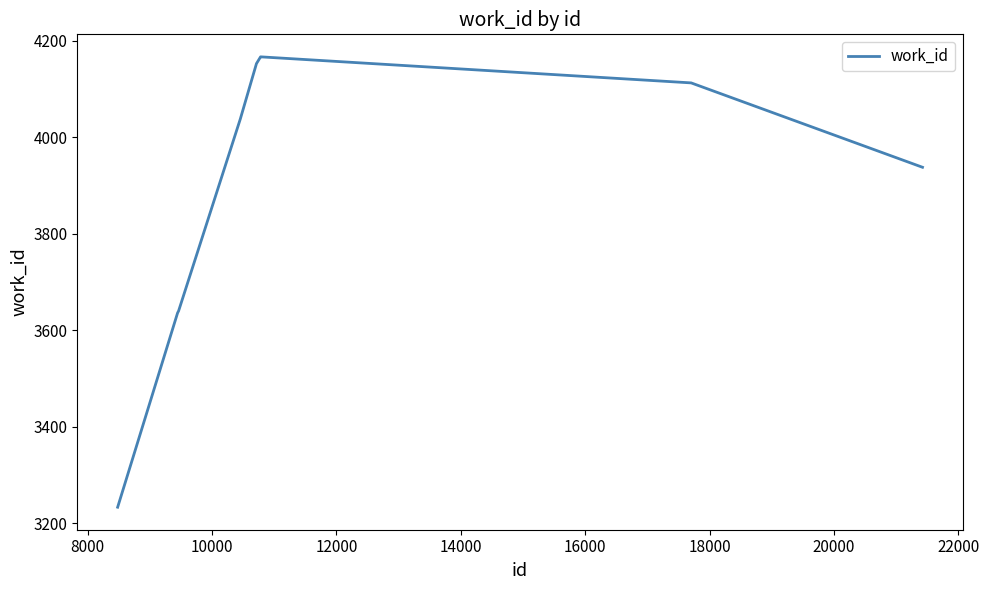

What is the minimum value shown in the chart?

3233